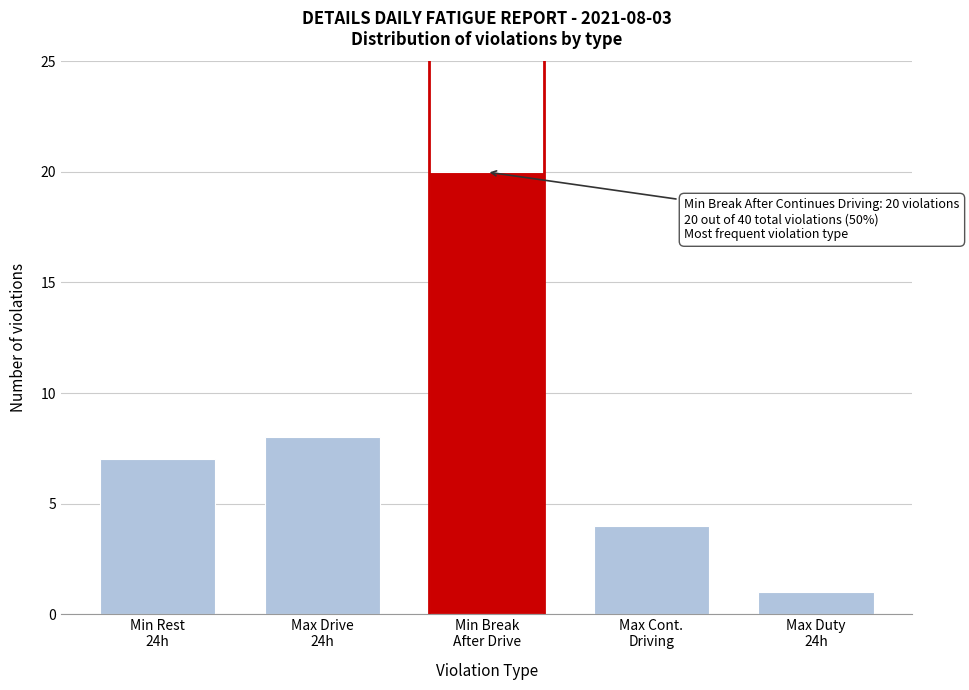

Reading left to right, what are all the values shown in this chart?

7	8	20	4	1